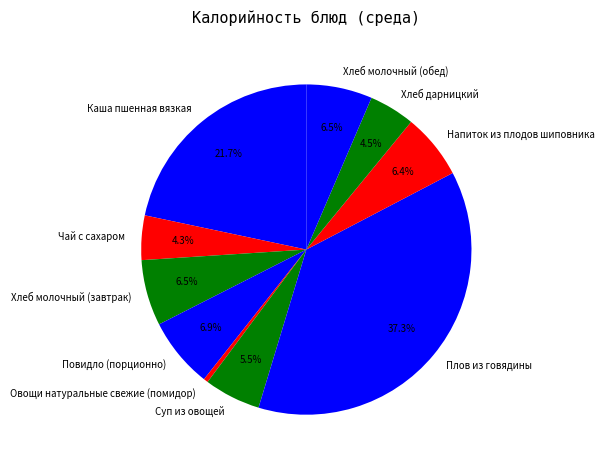

Which slice is the largest?

Плов из говядины